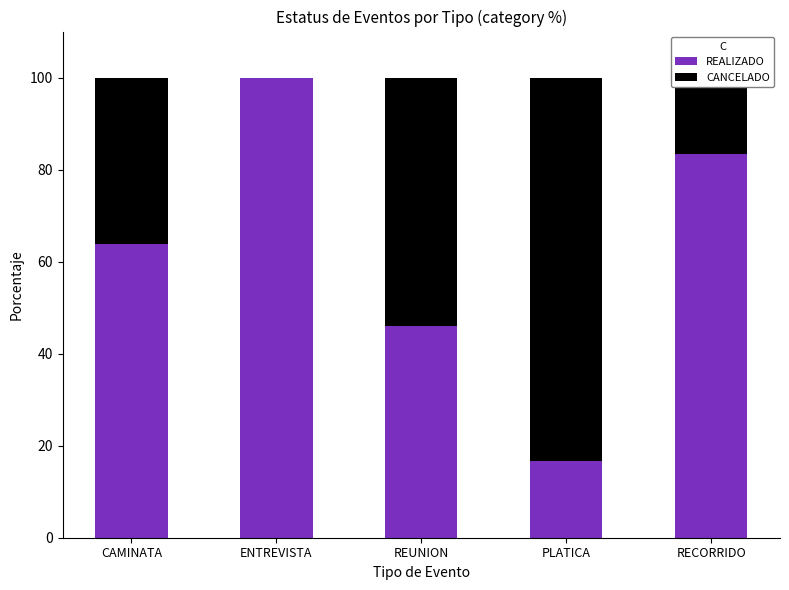

What is the total value across all series at ENTREVISTA?

100.0